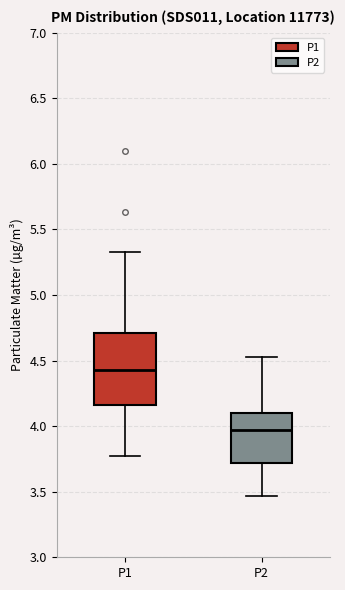

Which box has the lowest median line?

P2